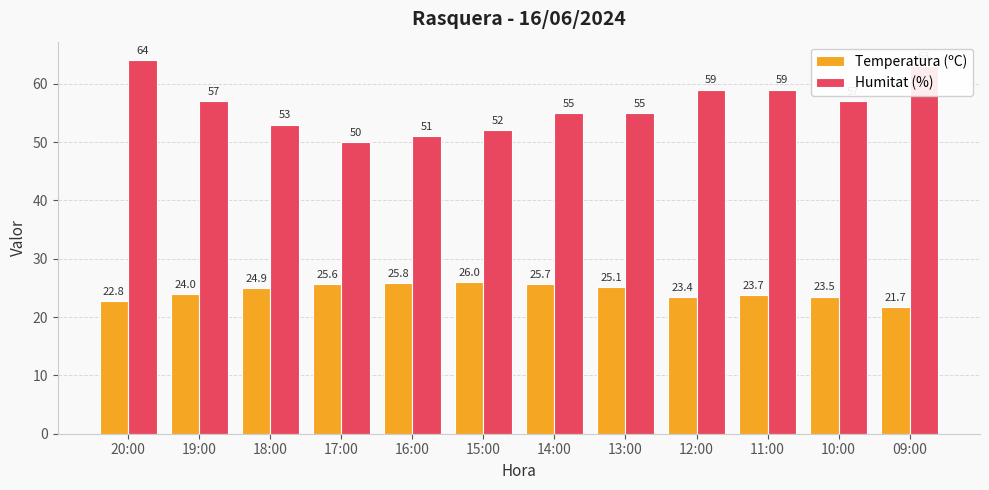

At which label does Humitat (%) first exceed 57?

20:00